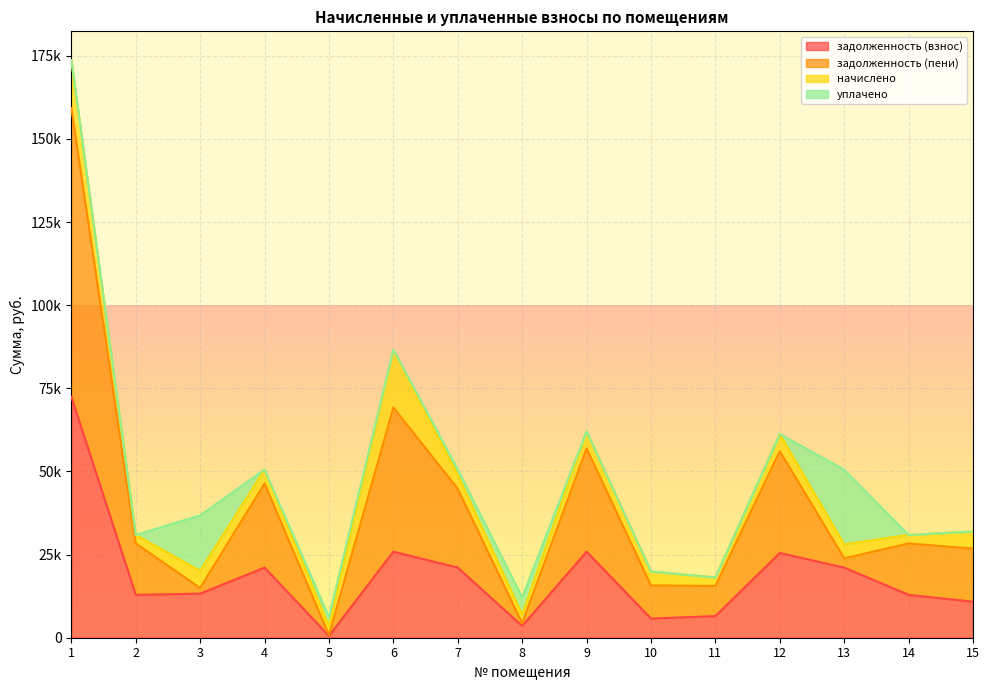

How many interior local valleys does the задолженность (взнос) series have?

4